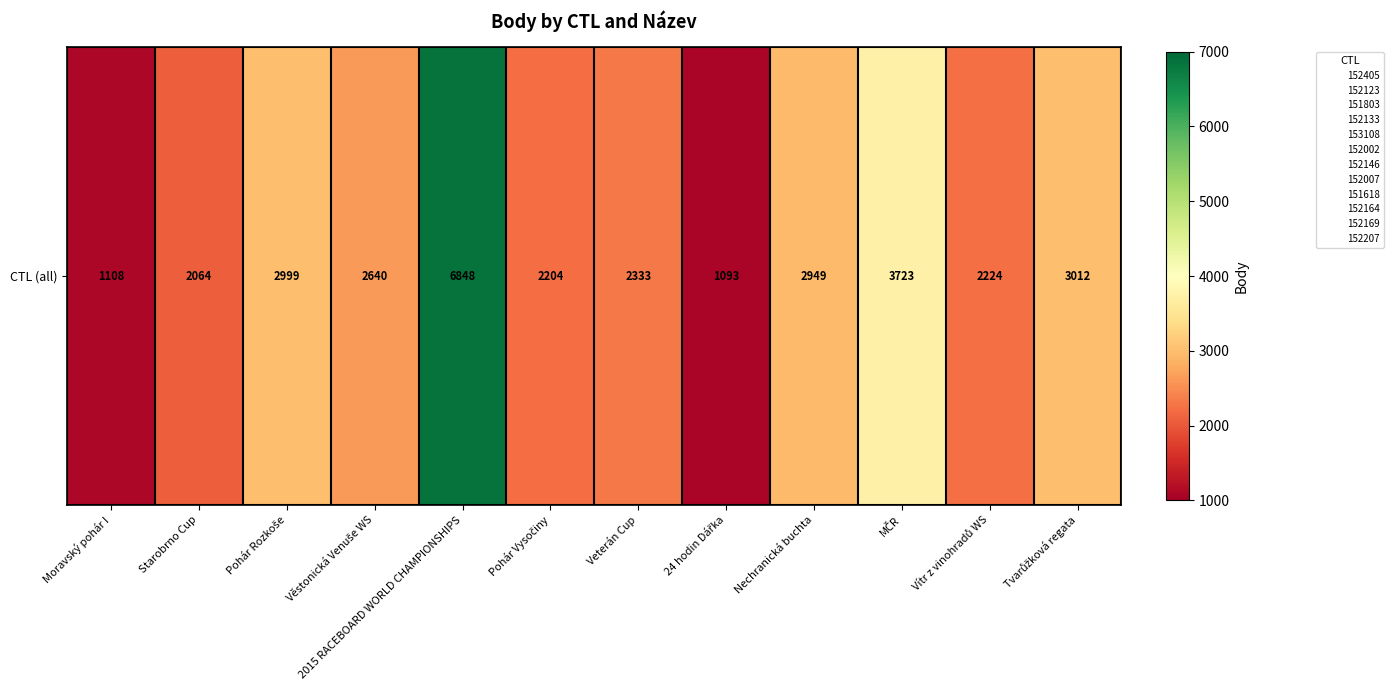

What is the change in value from 2015 RACEBOARD WORLD CHAMPIONSHIPS to Tvarůžková regata?

-3836